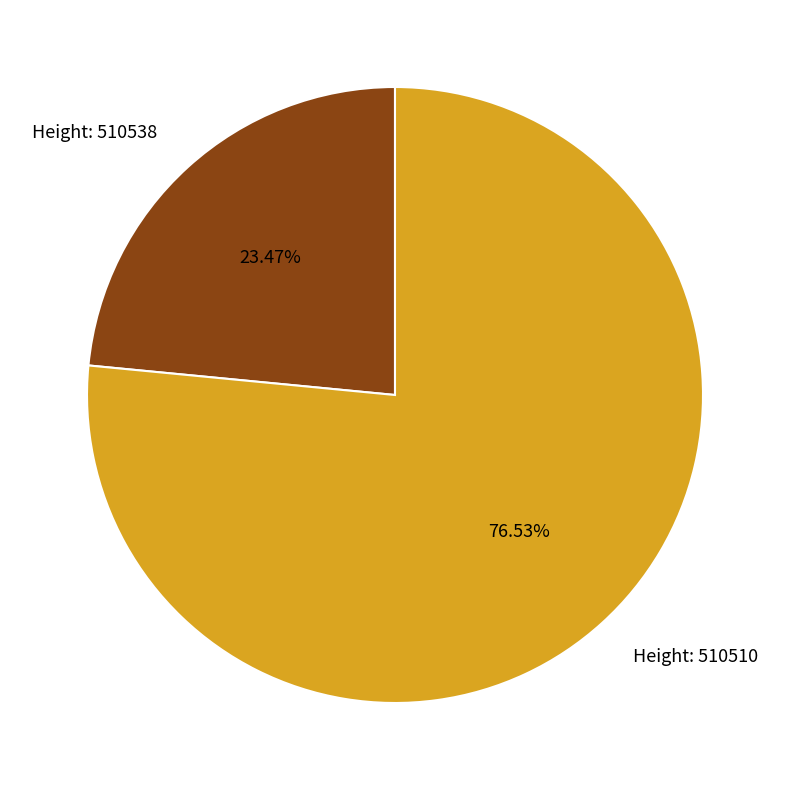

Combined, do Height: 510538 and Height: 510510 account for over 50%?

Yes